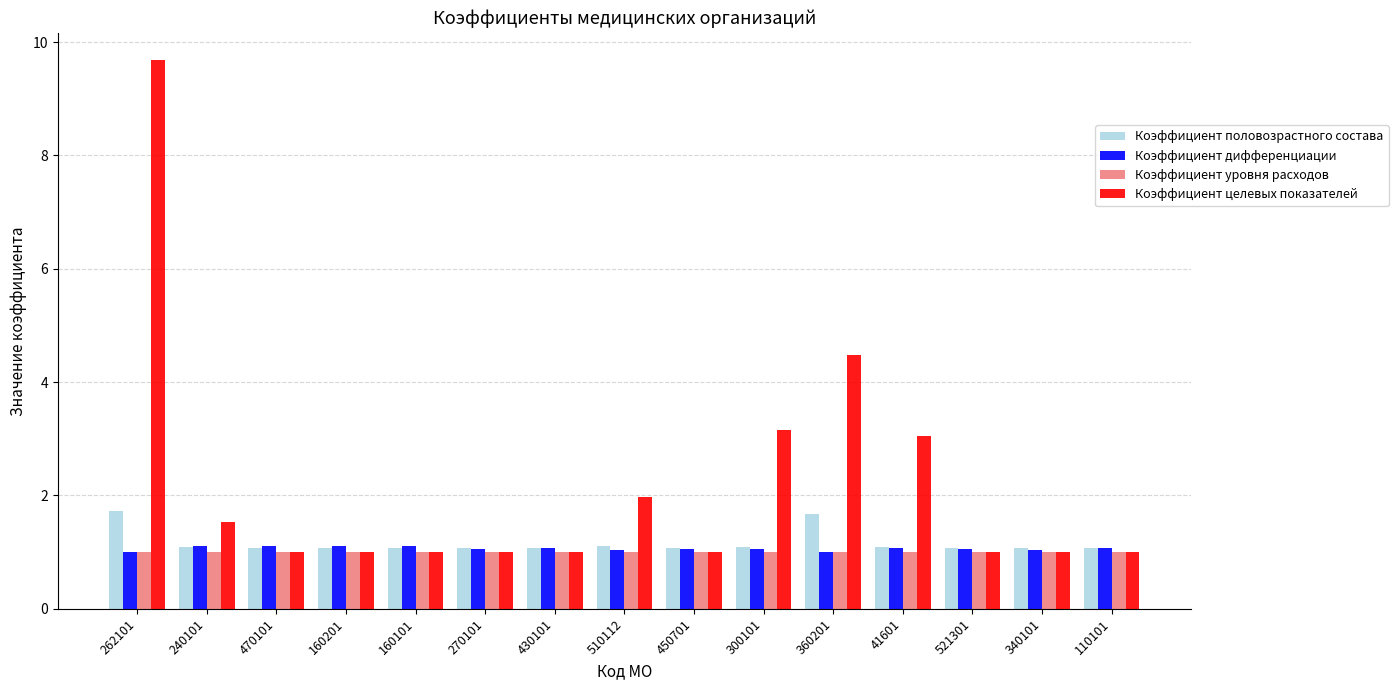

Which series changed the most between 510112 and 41601?

Коэффициент целевых показателей